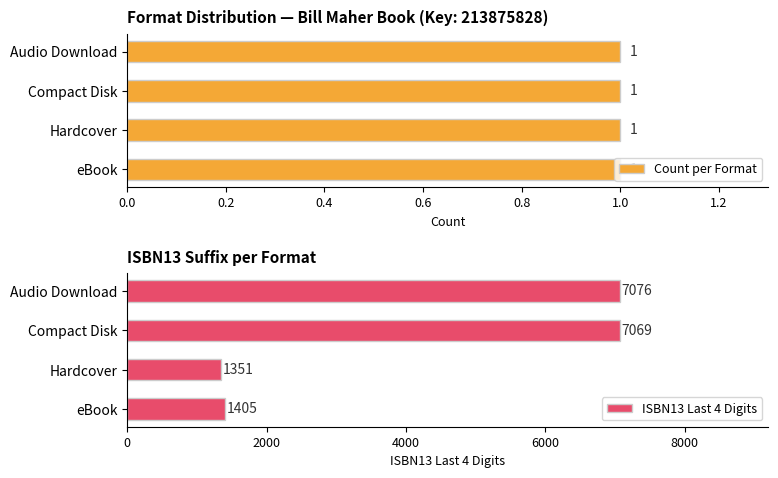

Rank the categories by ISBN13 Last 4 Digits value from highest to lowest.

Audio Download, Compact Disk, eBook, Hardcover